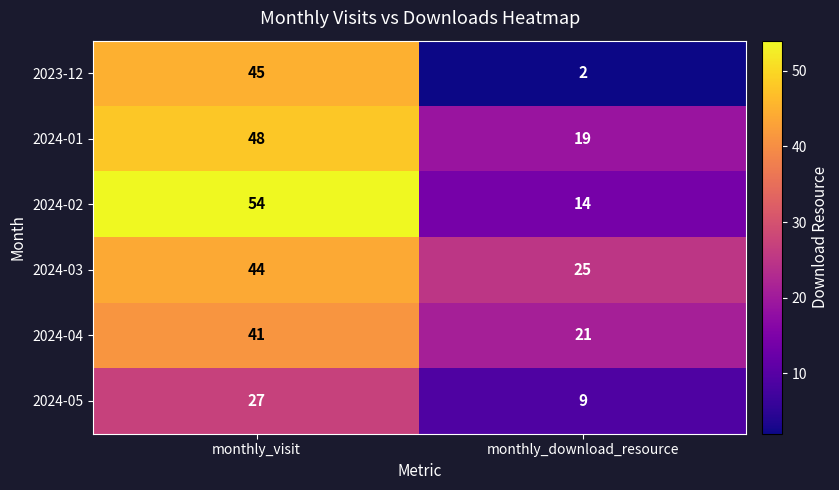

Which series has the largest total across all categories?

2024-03